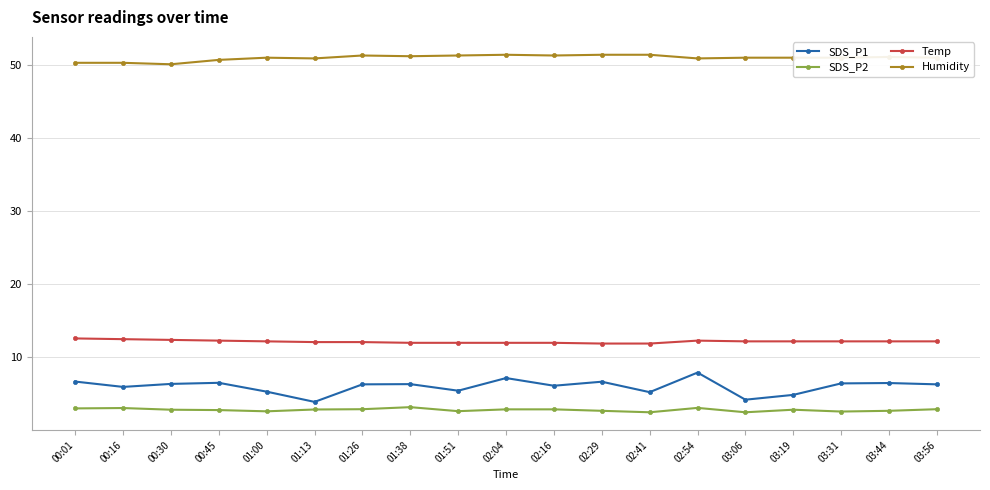

What is the lowest value of the Humidity series?

50.1